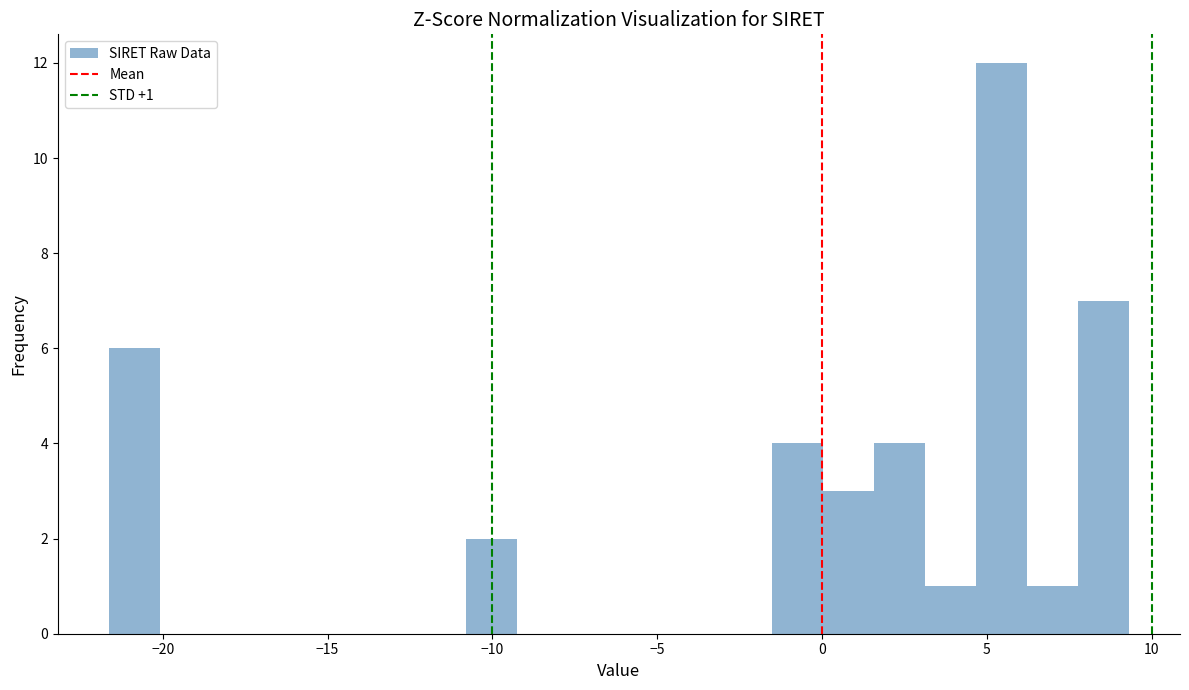

Read against the x-axis, roughly where is the centre of the tallest bar?

5.5